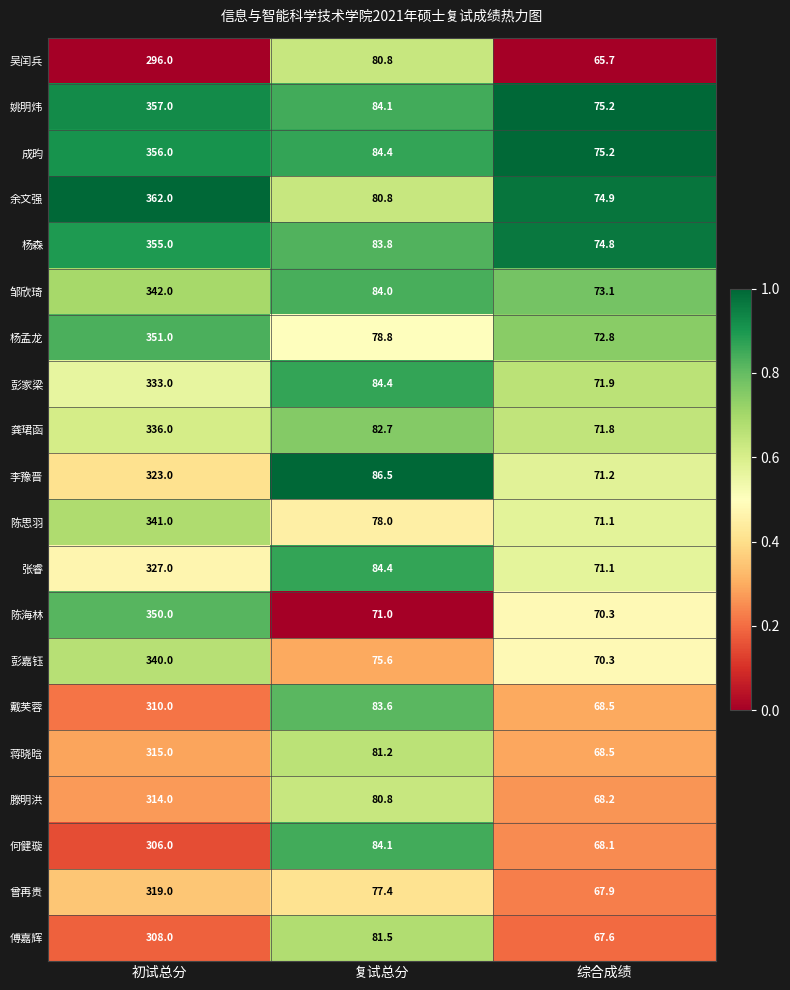

Which category has the lowest value across all series?

综合成绩